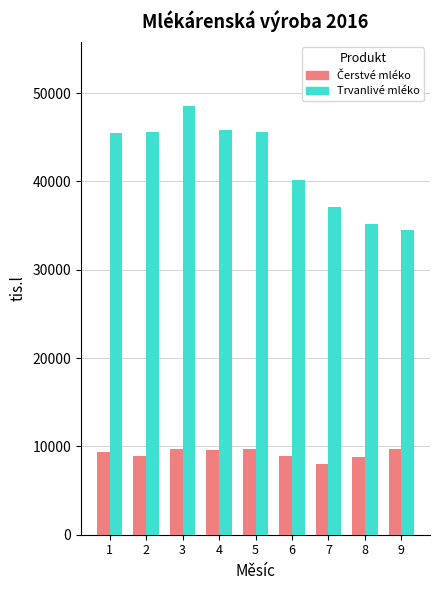

What is the value of the Trvanlivé mléko bar at the 6th from the left?

40152.8